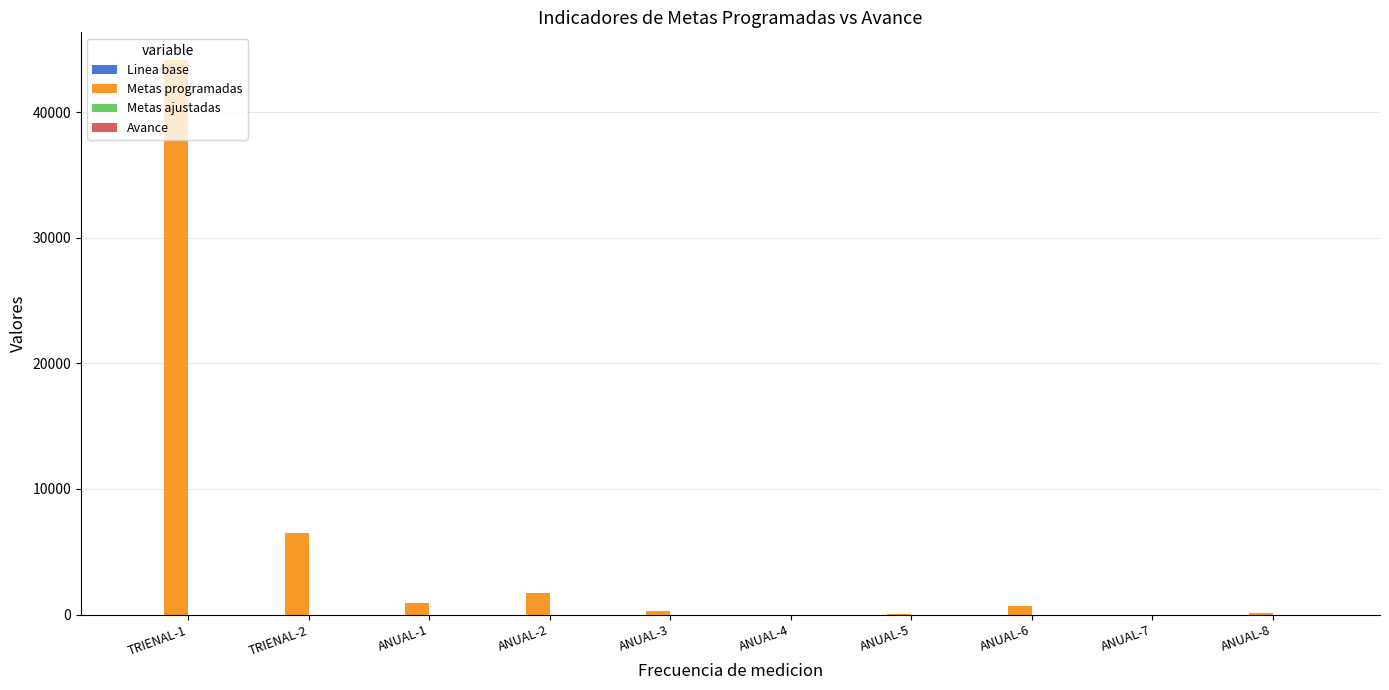

At which category is the sum across all series the highest?

TRIENAL-1